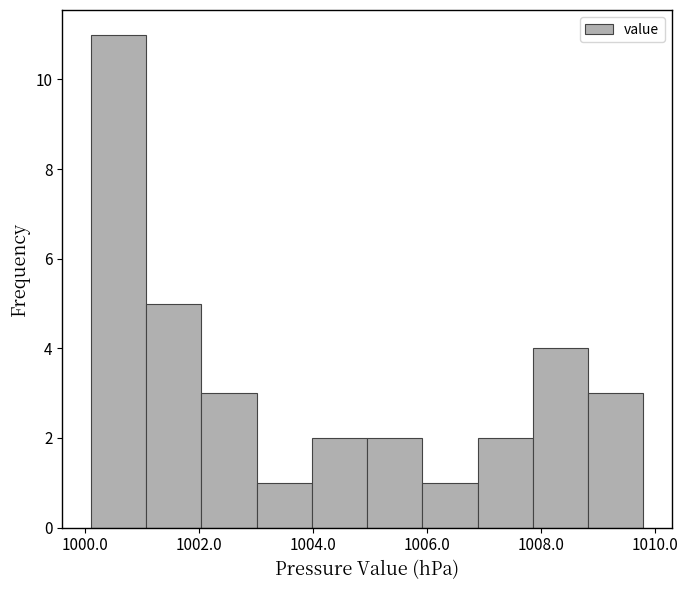

Which range on the x-axis has the tallest bar?

1000.2 to 1001.0